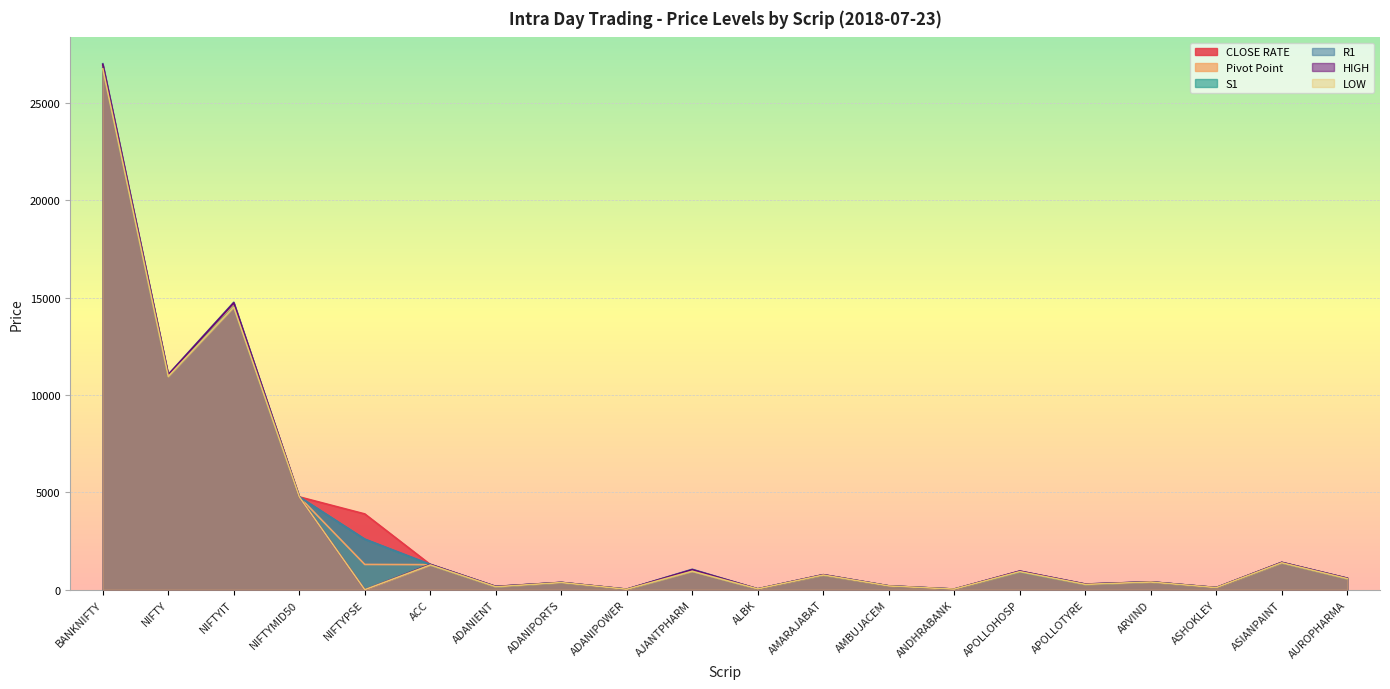

The CLOSE RATE series shows 57.5 at AMBUJACEM. True or false?

False